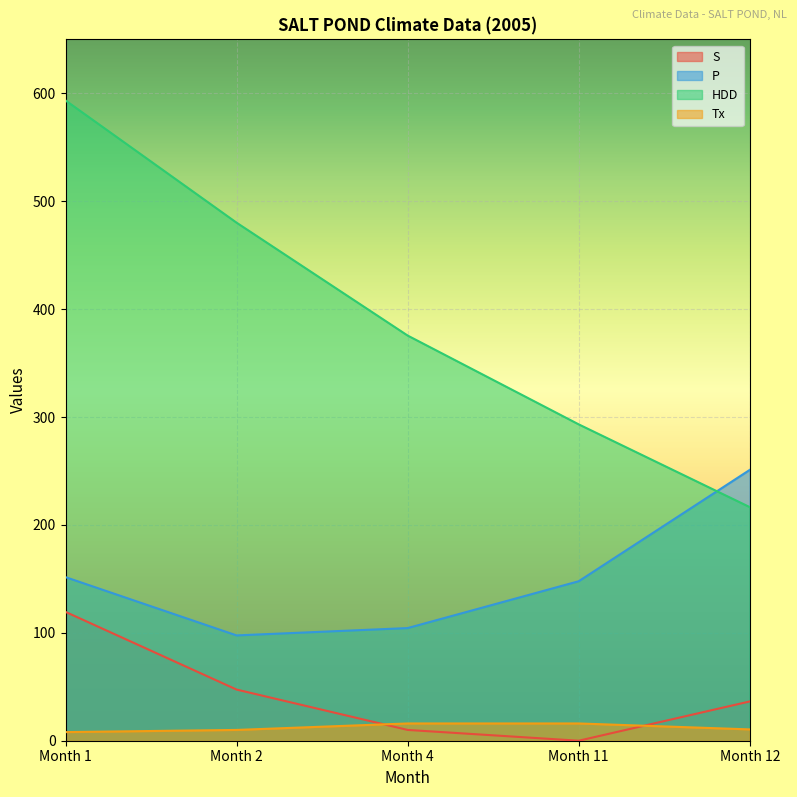

Is it true that Tx equals 16.0 at Month 4?

True